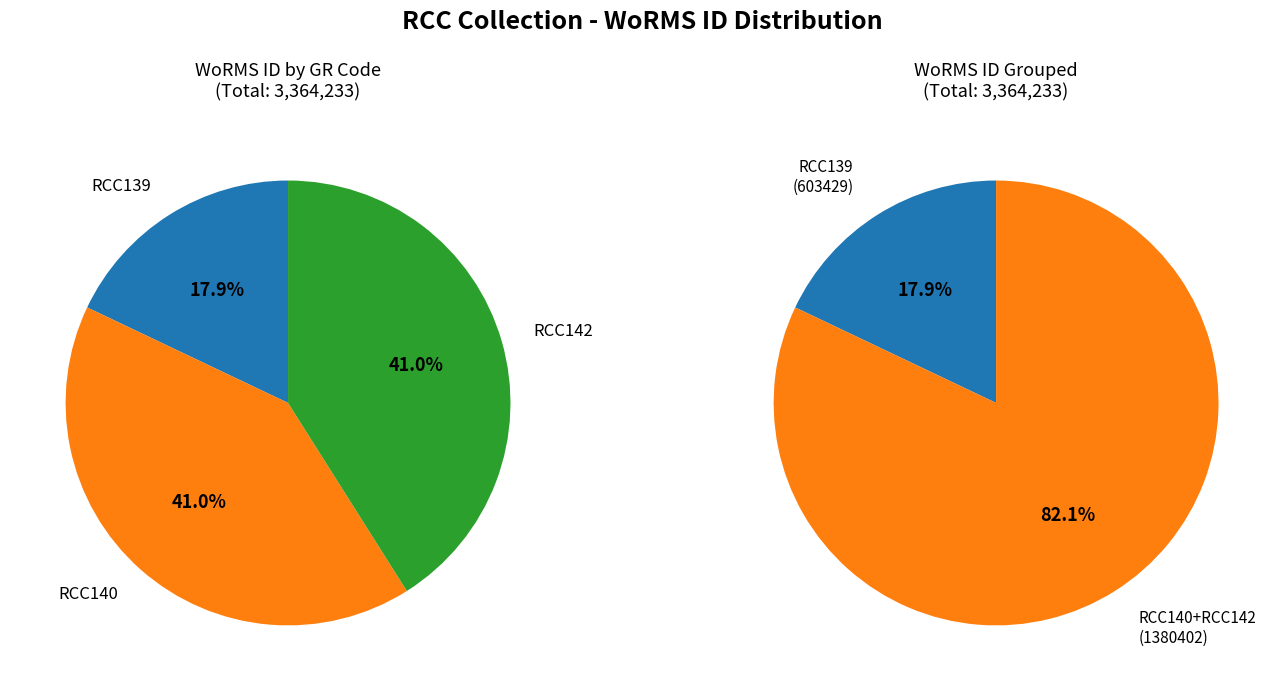

What percentage is the RCC140 slice, to the nearest percent?

41%